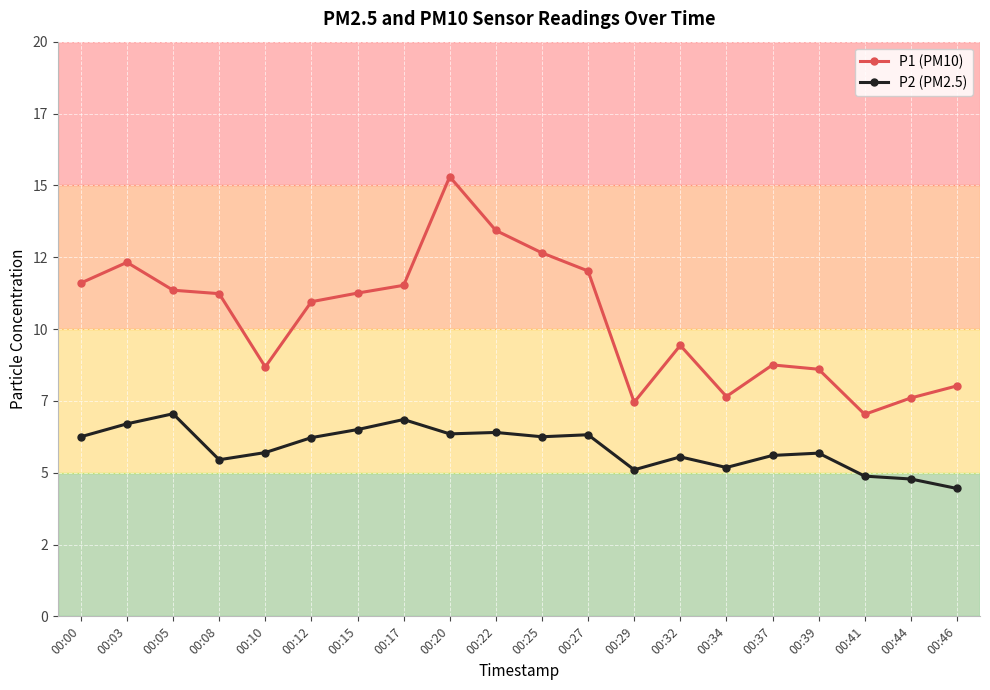

What are all the series names shown in the legend?

P1 (PM10), P2 (PM2.5)